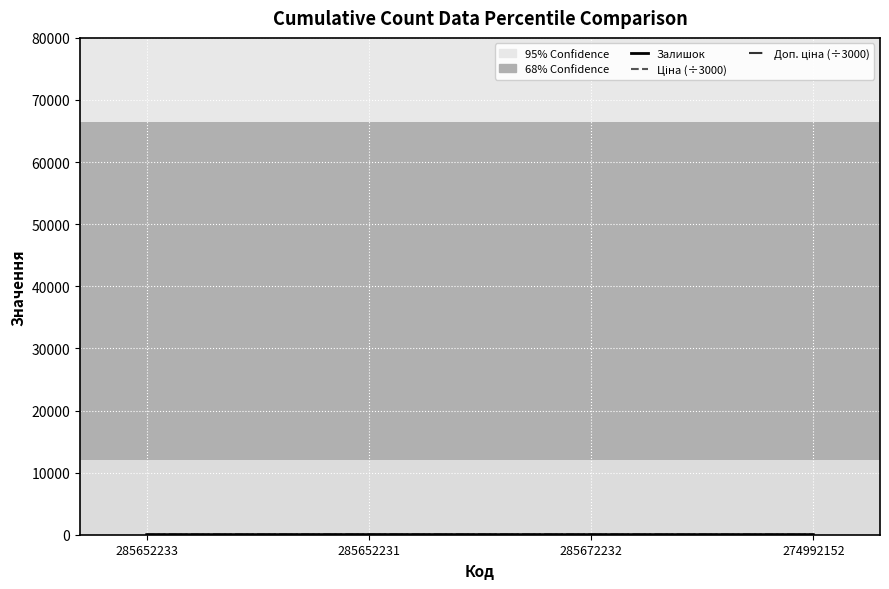

How many distinct data groups are displayed?

3